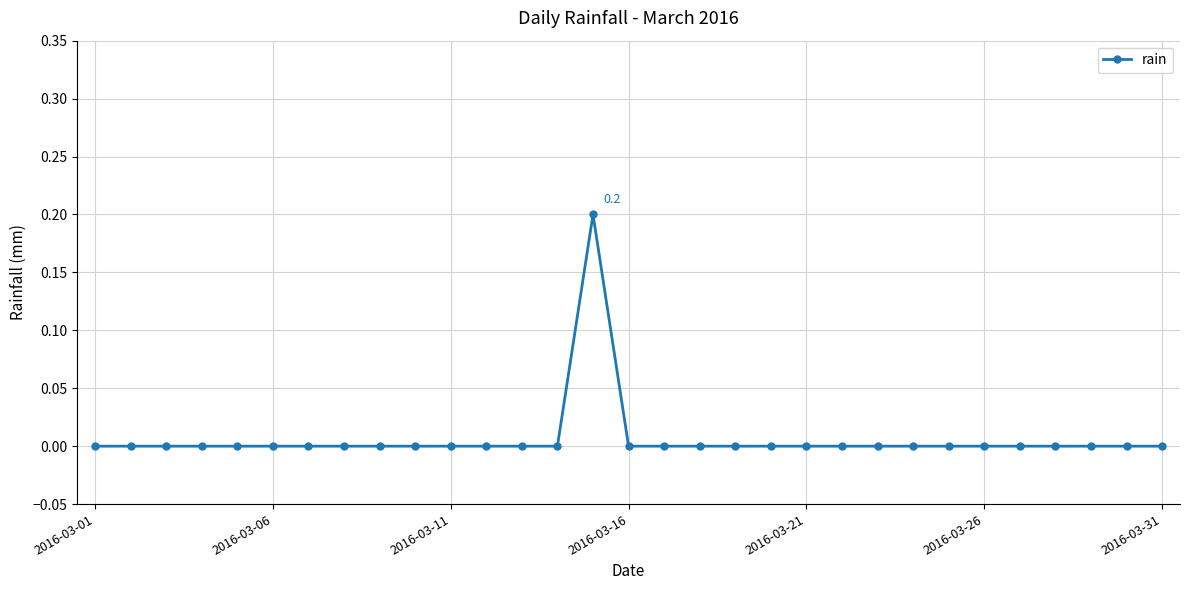

What is the maximum value shown in the chart?

0.2